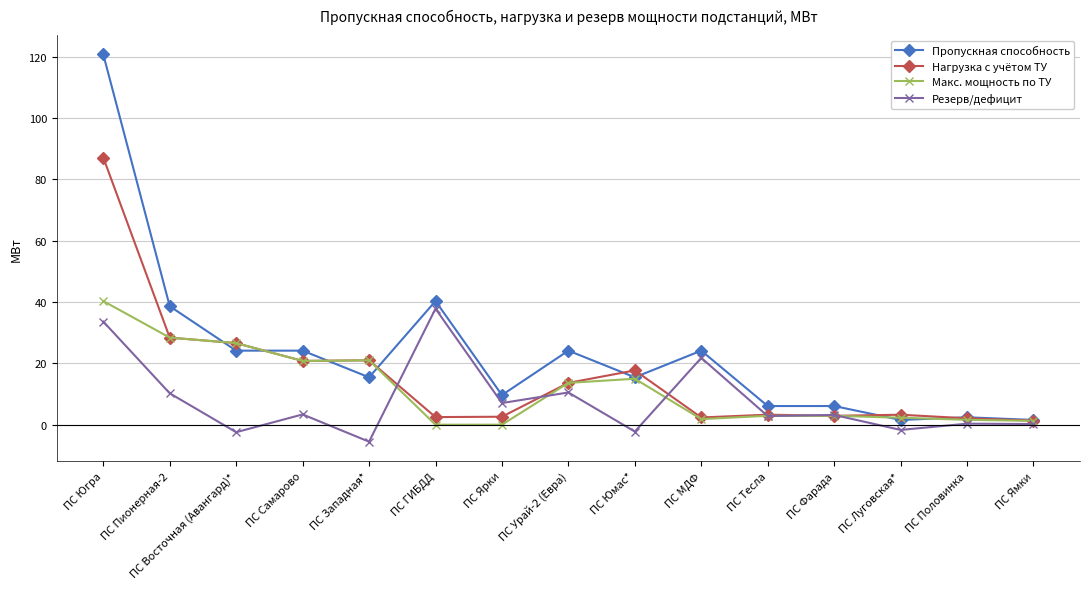

Is this an area chart (filled region under the line)?

No